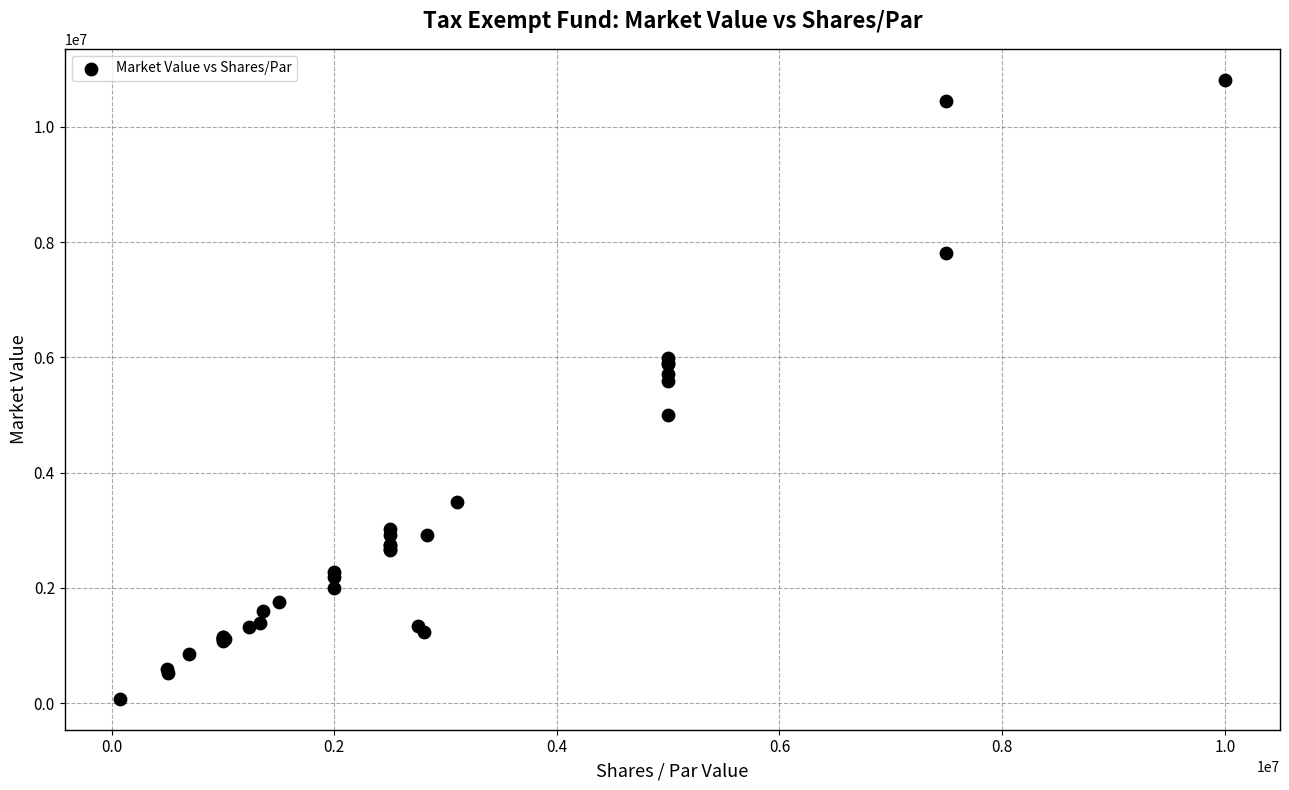

What Y value in the scatter plot is closest to 5446865?

5585000.0